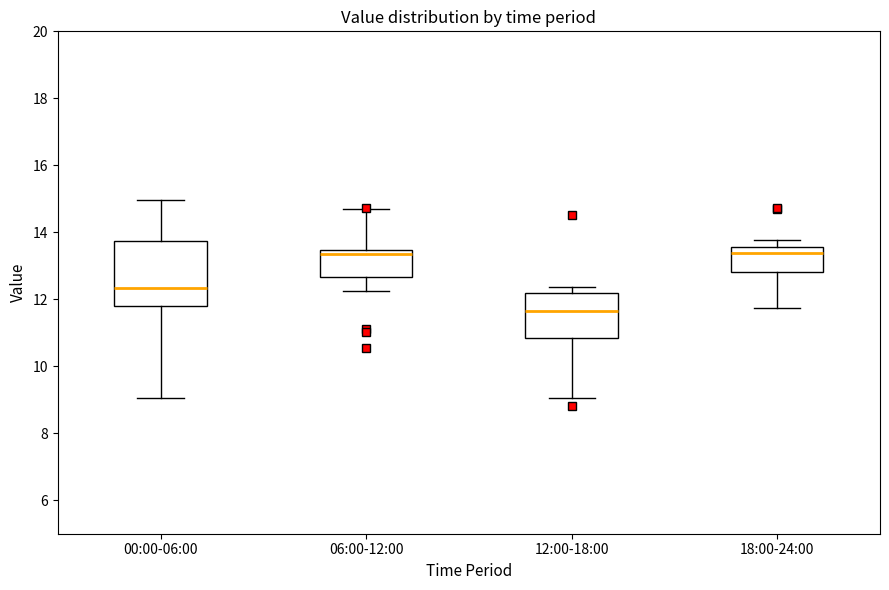

Reading left to right, read every box against the y-axis: the position of its median line, the range the box covers, and the ends of its whiskers. The values are not printed on the chart, so give them approximately, as read against the axis.

00:00-06:00: median 12.4, box 11.8 to 13.8, whiskers 9.0 to 15.0
06:00-12:00: median 13.4 (just below the box's upper edge), box 12.6 to 13.4, whiskers 12.2 to 14.8
12:00-18:00: median 11.6, box 10.8 to 12.2, whiskers 9.0 to 12.4
18:00-24:00: median 13.4, box 12.8 to 13.6, whiskers 11.8 to 13.8